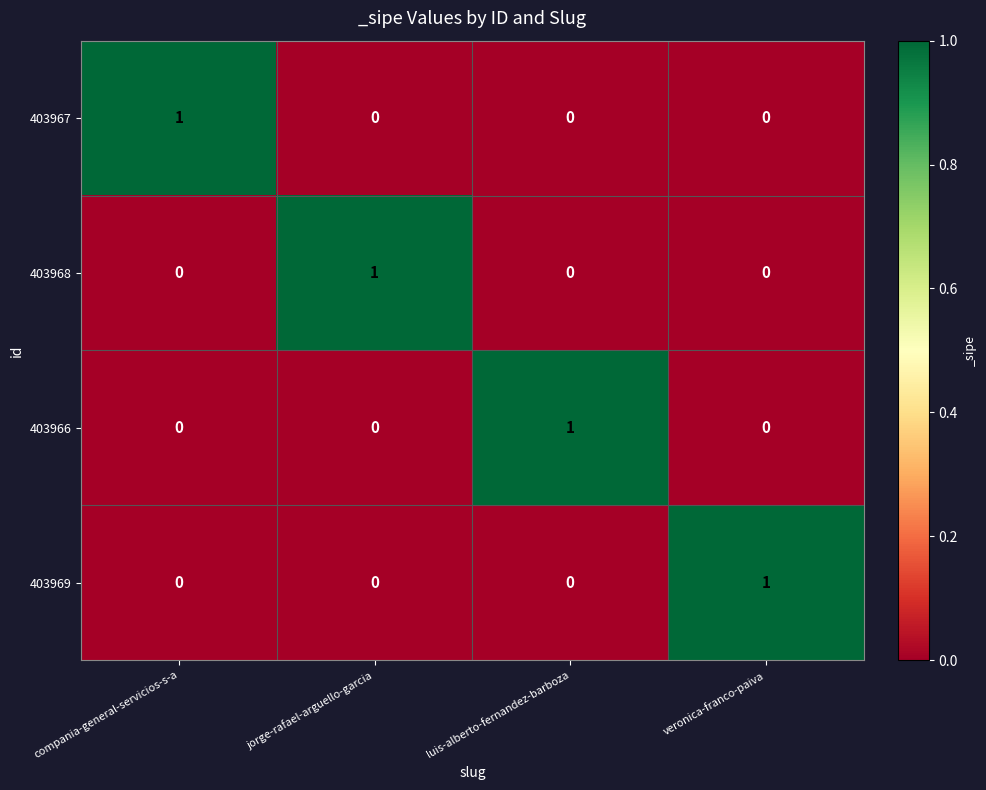

Is the value of 403968 at jorge-rafael-arguello-garcia greater than the value of 403967 at luis-alberto-fernandez-barboza?

Yes